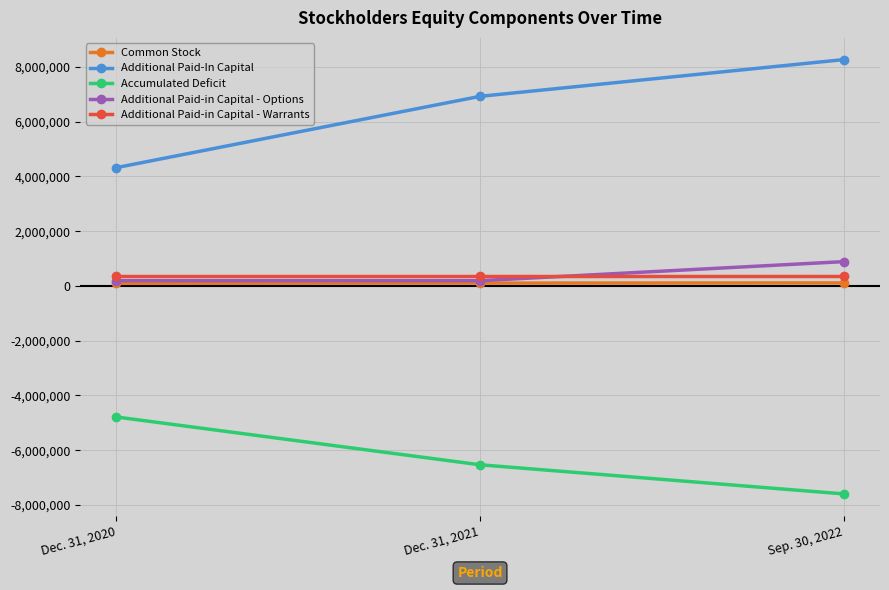

What is the label of the 1st point from the right?

Sep. 30, 2022